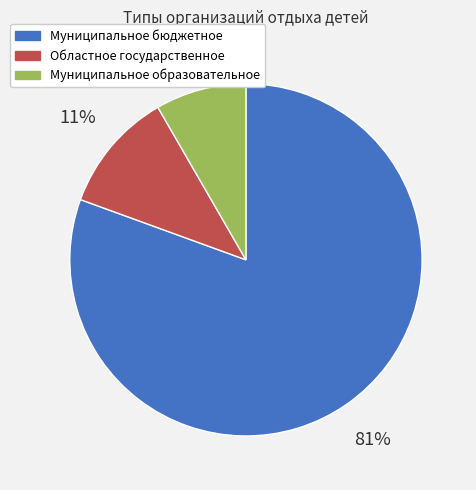

To the nearest percent, what portion does Областное государственное represent?

11%